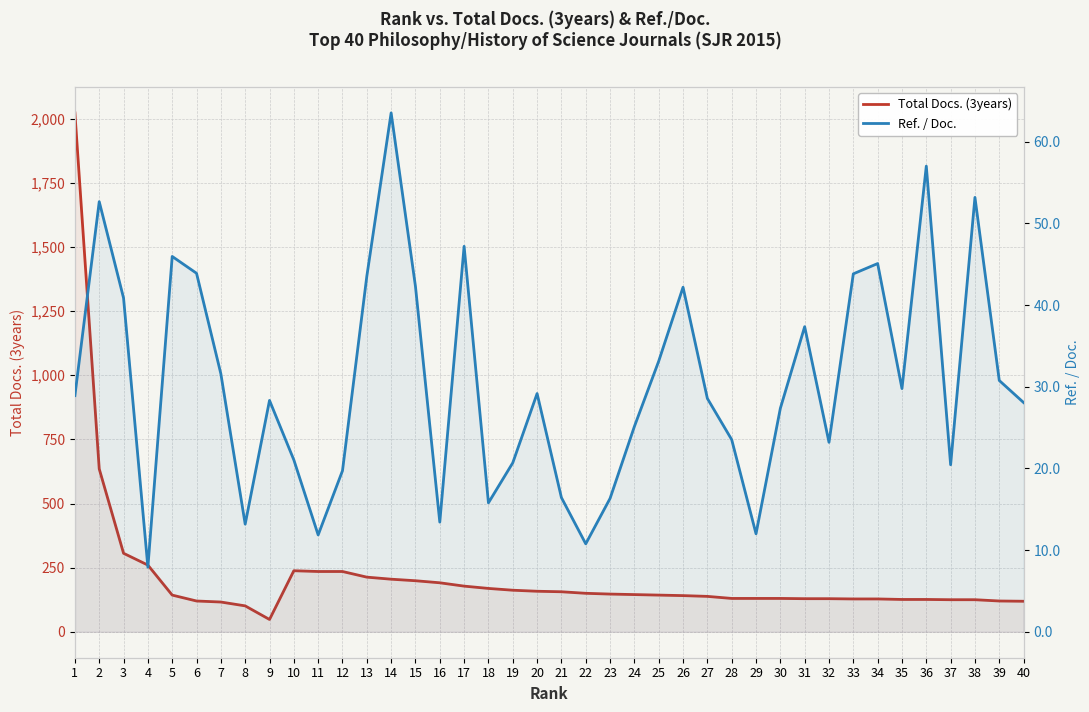

What is the lowest value of the Ref. / Doc. series?

7.9